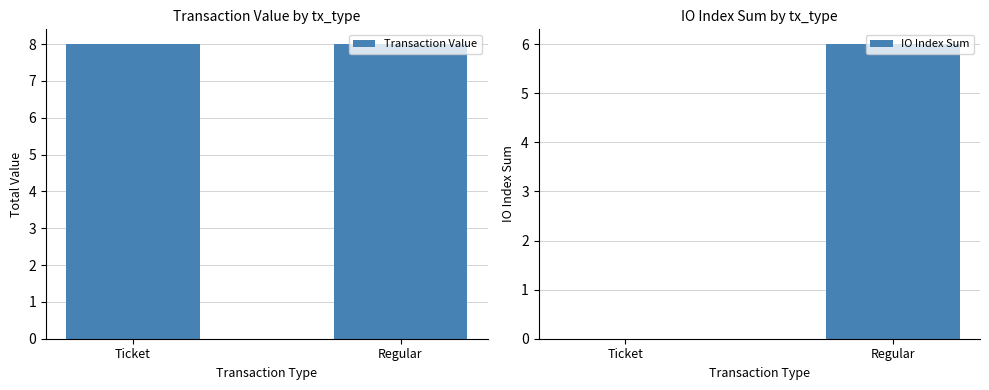

List the series in order of their overall mean, lowest first.

IO Index Sum, Transaction Value